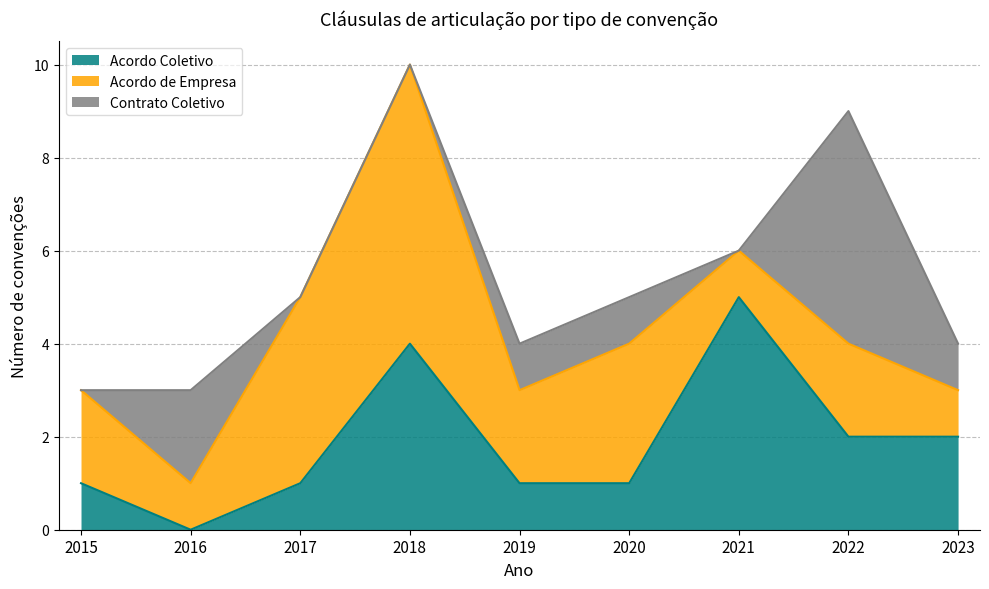

After their last crossing, which series has the higher values: Acordo Coletivo or Contrato Coletivo?

Acordo Coletivo